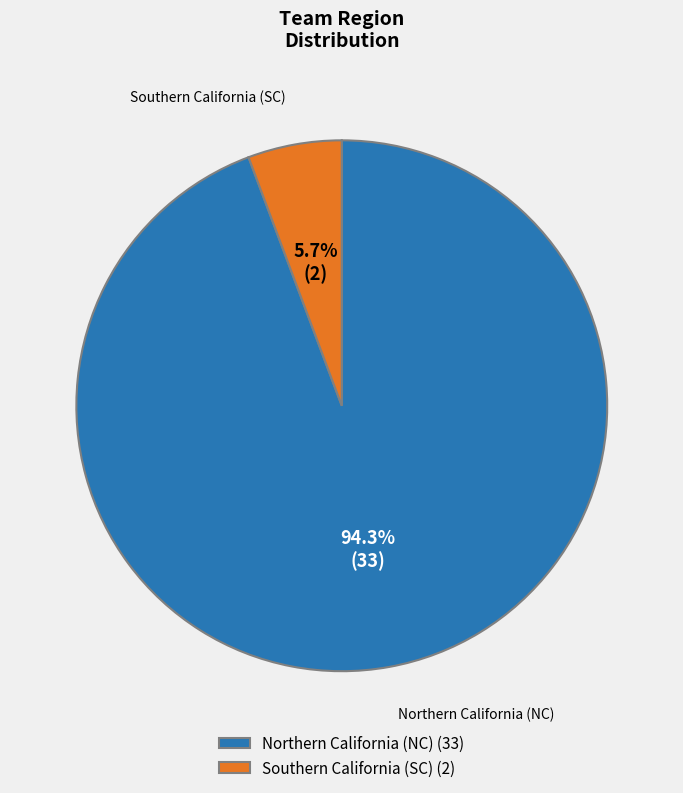

What percentage is the Northern California (NC) slice, to the nearest percent?

94%